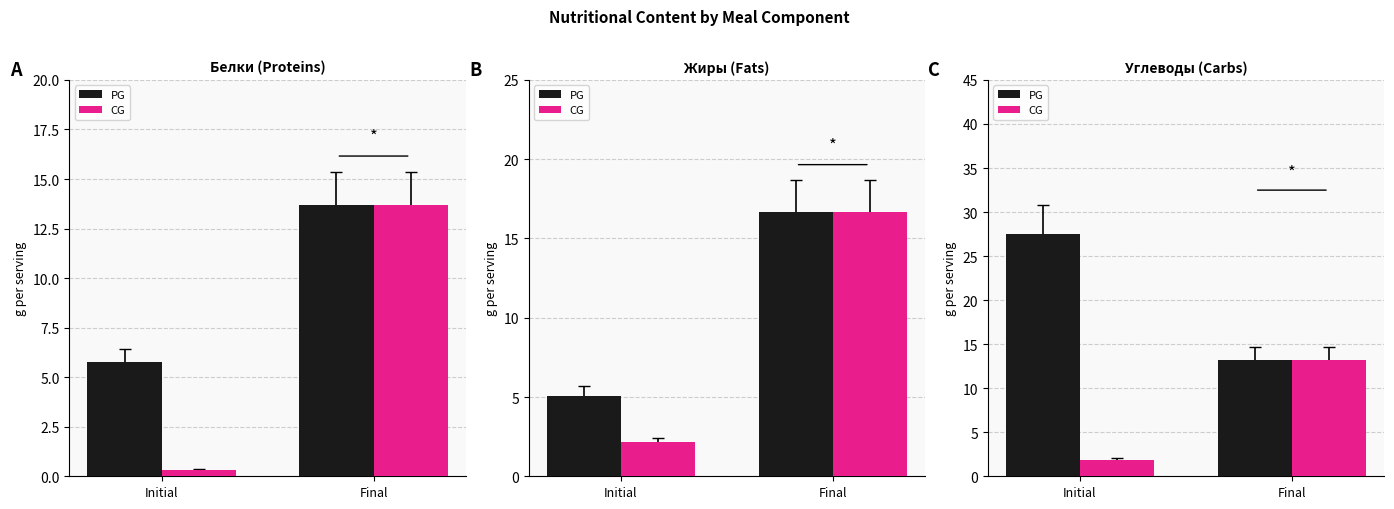

Between Initial and Final, which series saw the biggest shift?

PG